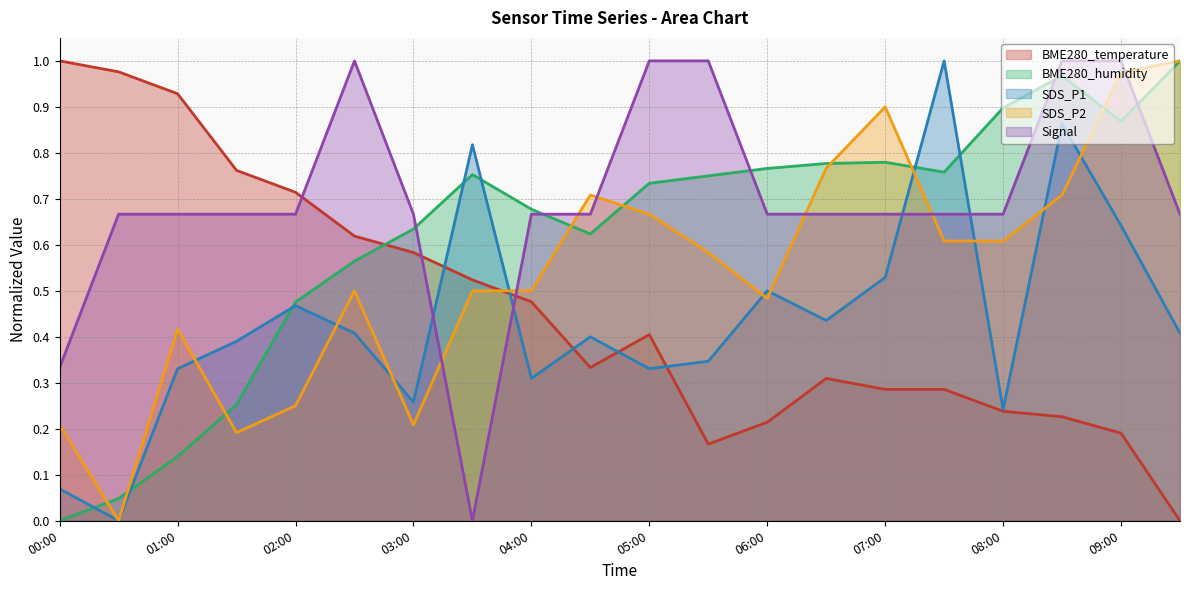

What is the average value of the BME280_humidity series?

0.6